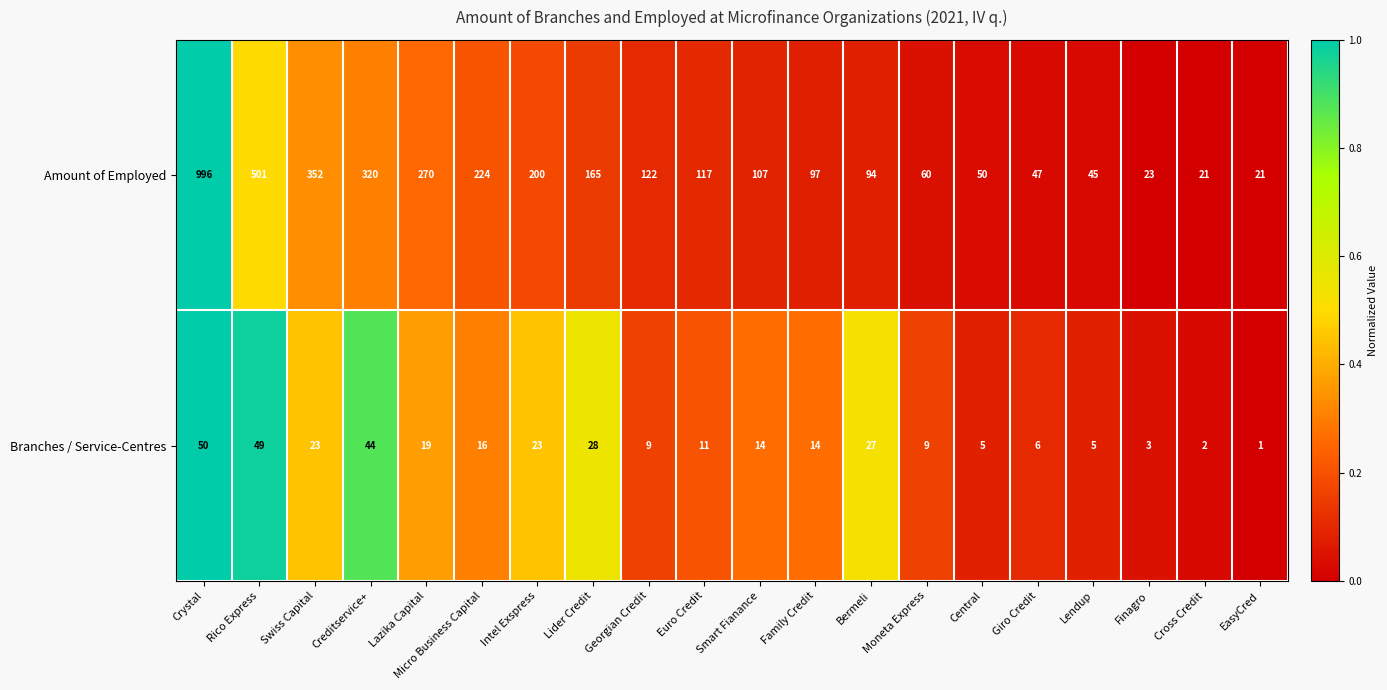

What is the approximate value of Amount of Employed at Swiss Capital?

352